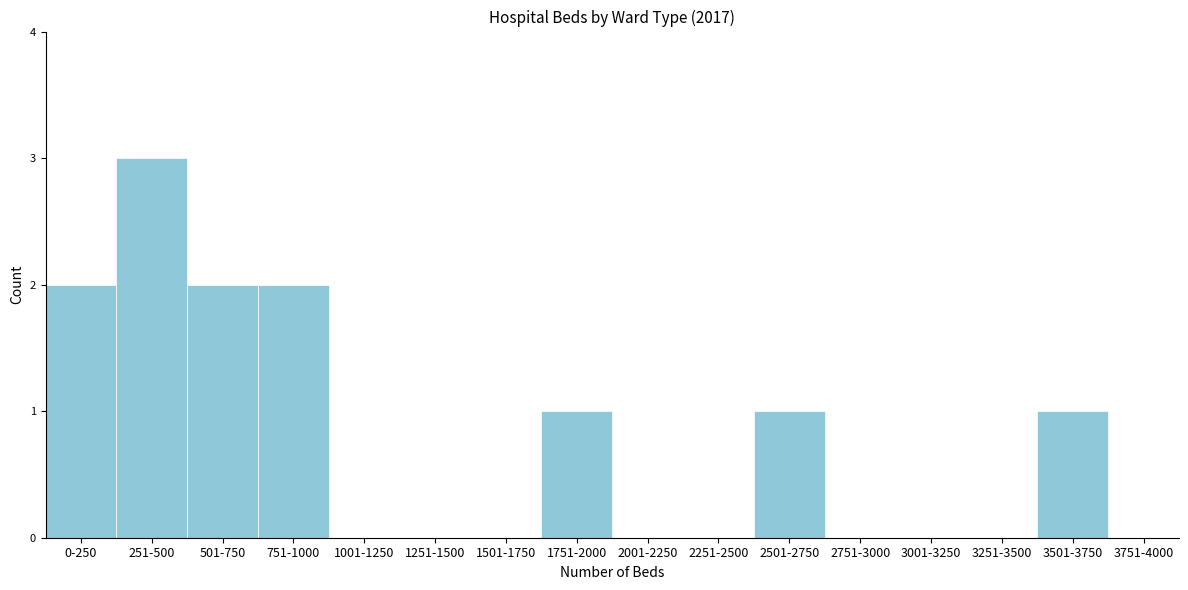

Reading left to right, what are all the values shown in this chart?

0-250=2	251-500=3	501-750=2	751-1000=2	1001-1250=0	1251-1500=0	1501-1750=0	1751-2000=1	2001-2250=0	2251-2500=0	2501-2750=1	2751-3000=0	3001-3250=0	3251-3500=0	3501-3750=1	3751-4000=0